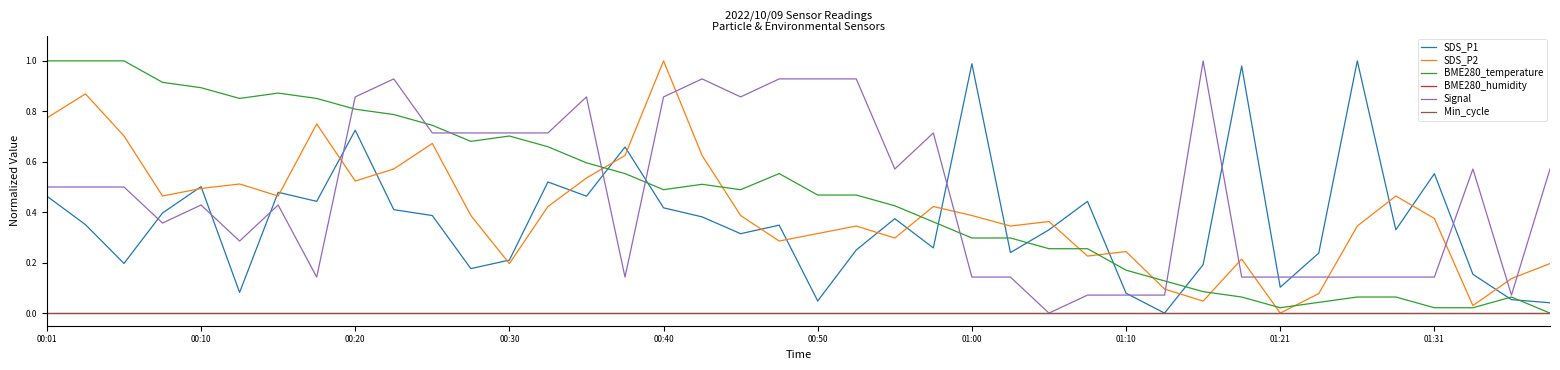

True or false: Min_cycle and BME280_temperature intersect in this chart.

False